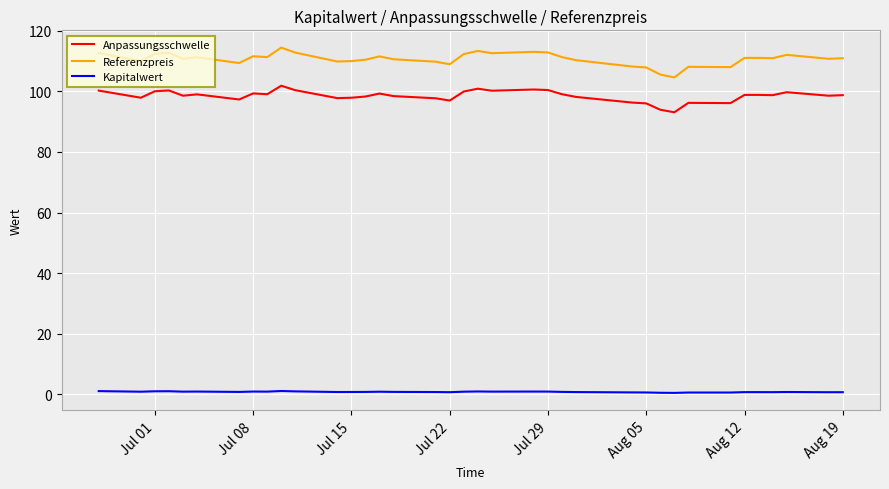

What is the difference between the maximum and minimum values in the Anpassungsschwelle series?

8.8